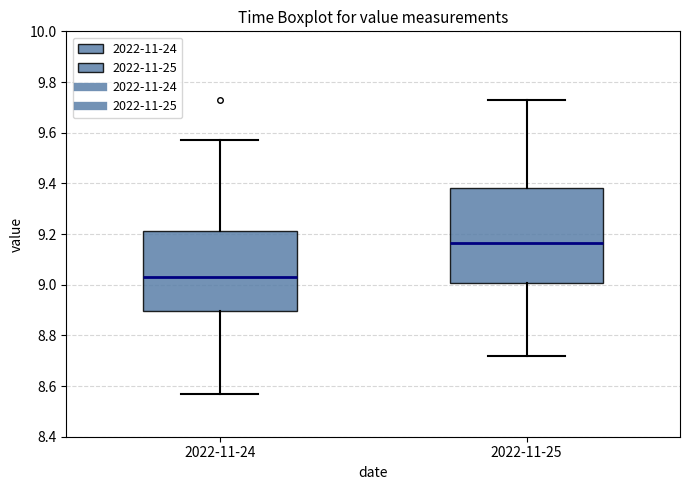

Which box is the tallest, from its lower edge to its upper edge?

2022-11-25